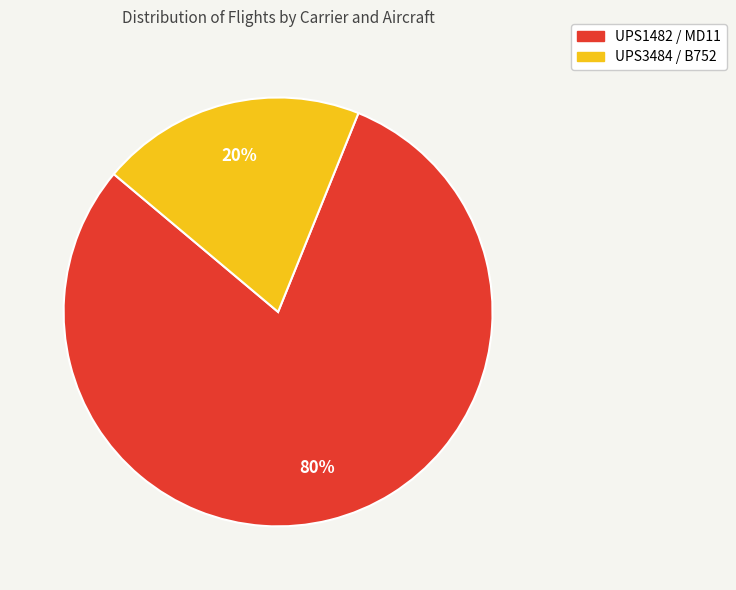

To the nearest percent, what portion does UPS1482 / MD11 represent?

80%